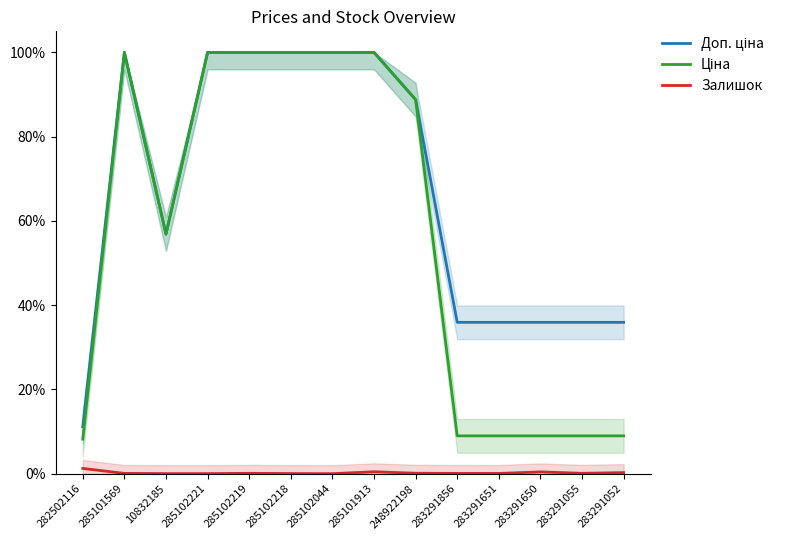

Is this an area chart (filled region under the line)?

No